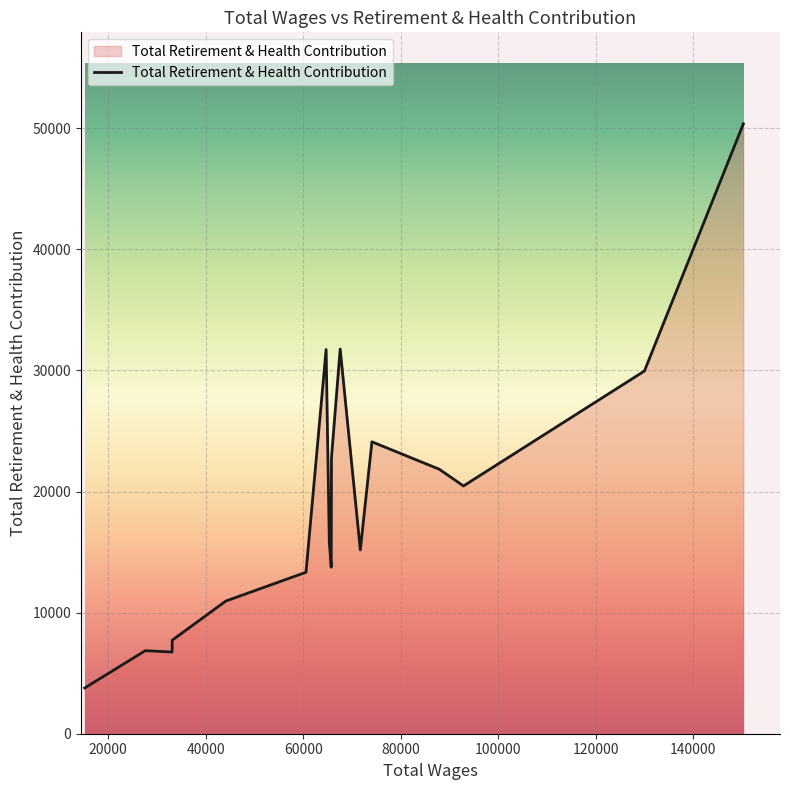

What is the difference between the maximum and minimum values?

46590